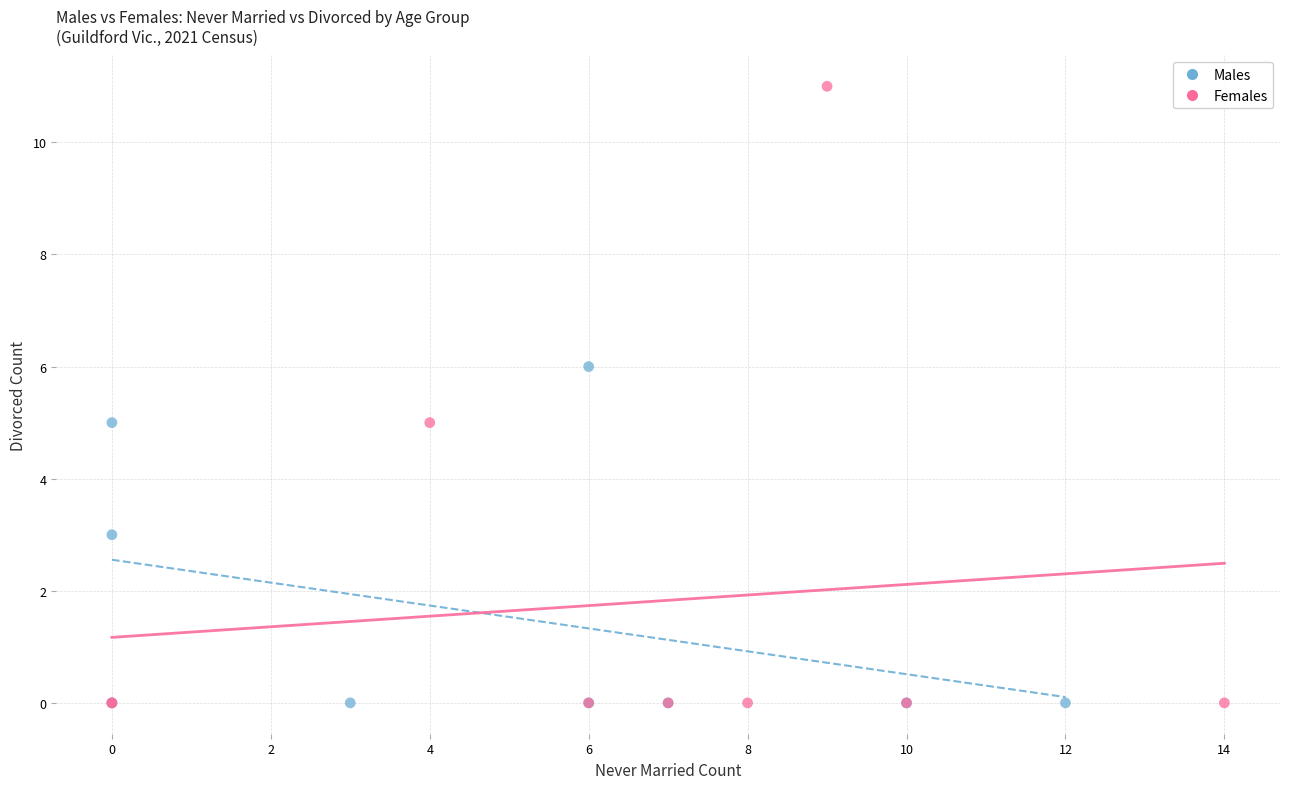

What are all the series names shown in the legend?

Males, Females